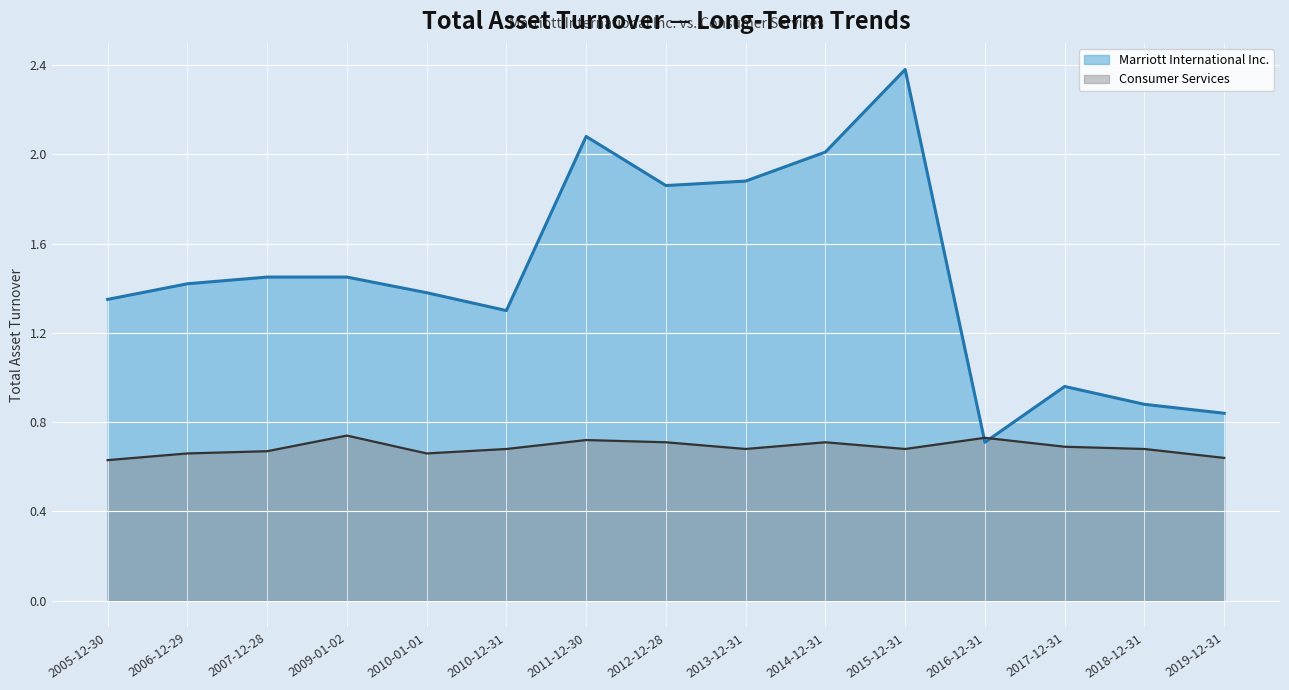

Where do Marriott International Inc. and Consumer Services first cross each other?

2015-12-31 and 2016-12-31